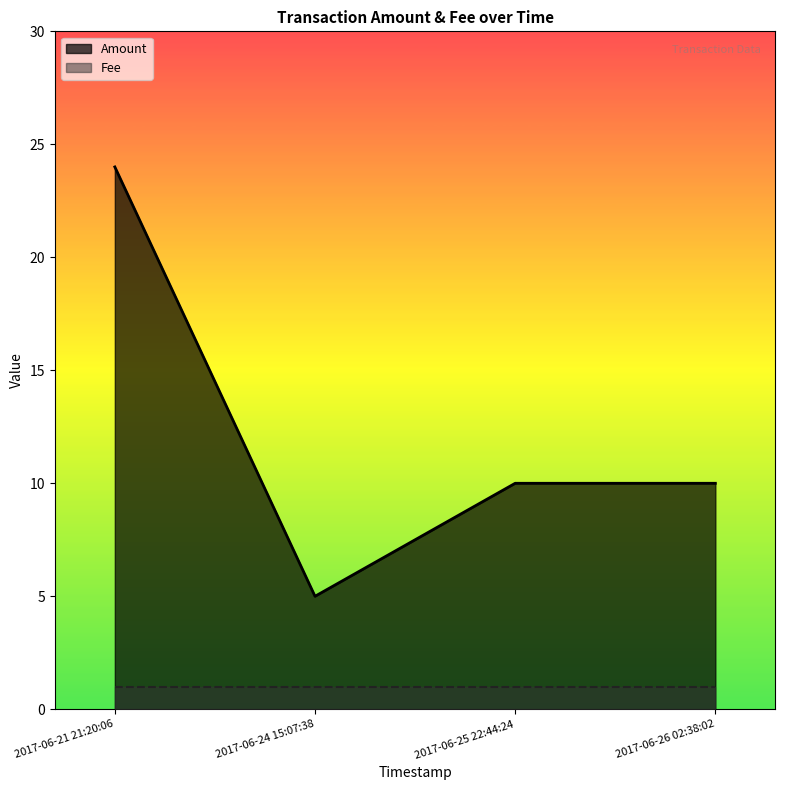

The value at 2017-06-24 15:07:38 is 5. True or false?

True